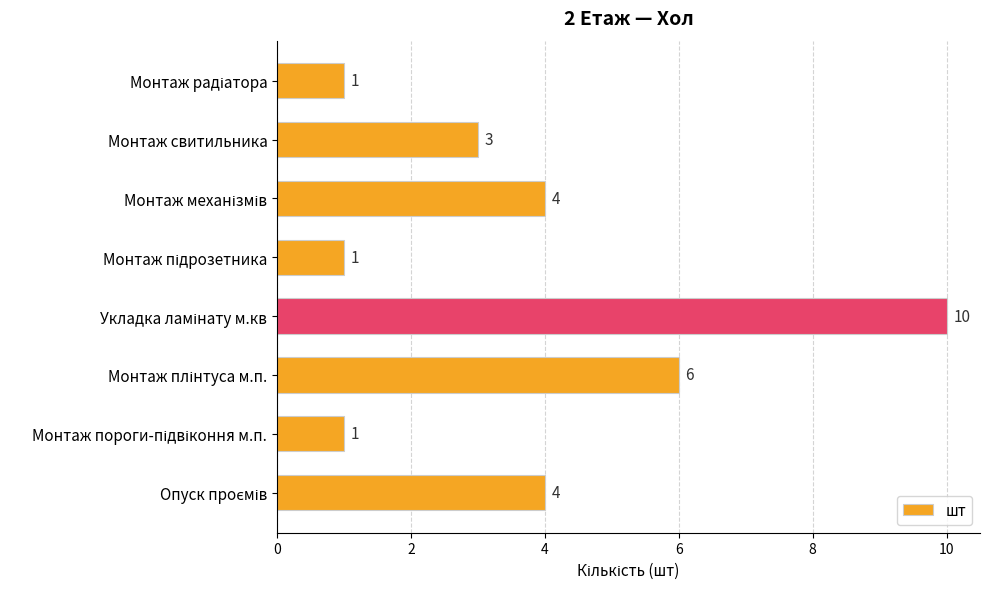

What is the greatest value displayed?

10